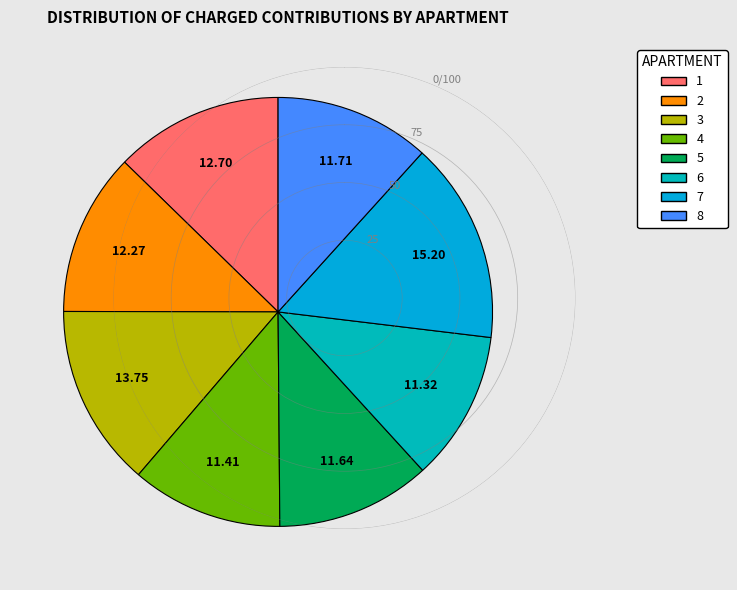

Count the number of slices in the pie.

8